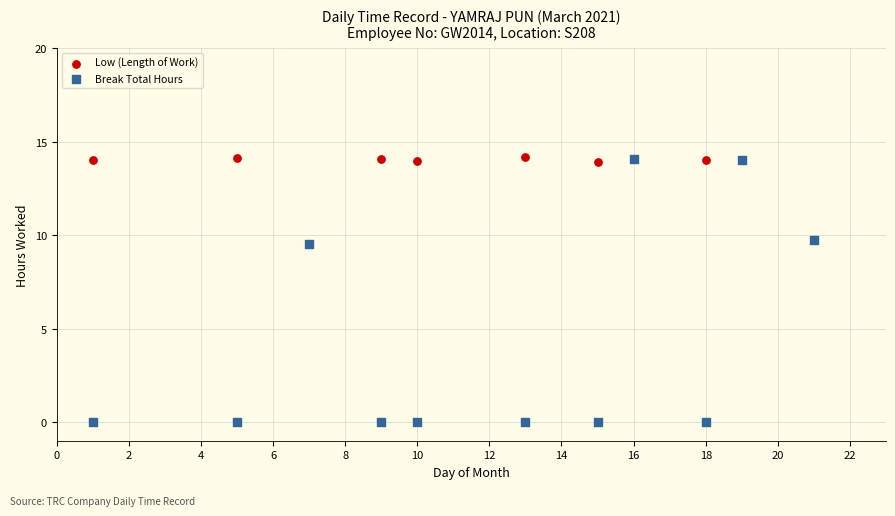

Which series has the widest spread of Y values?

Break Total Hours